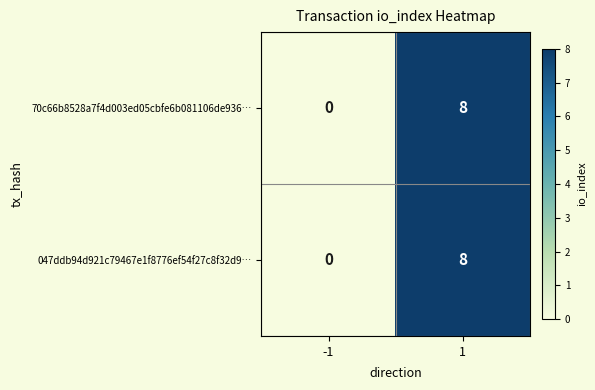

Reading right to left, what are all the values shown in this chart?

70c66b8528a7f4d003ed05cbfe6b081106de936…: 8	0
047ddb94d921c79467e1f8776ef54f27c8f32d9…: 8	0